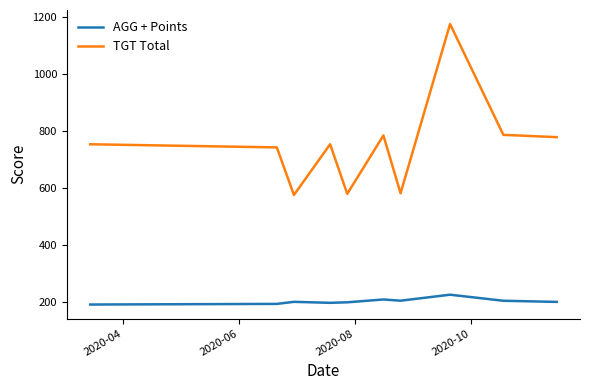

Which series has the largest total across all categories?

TGT Total